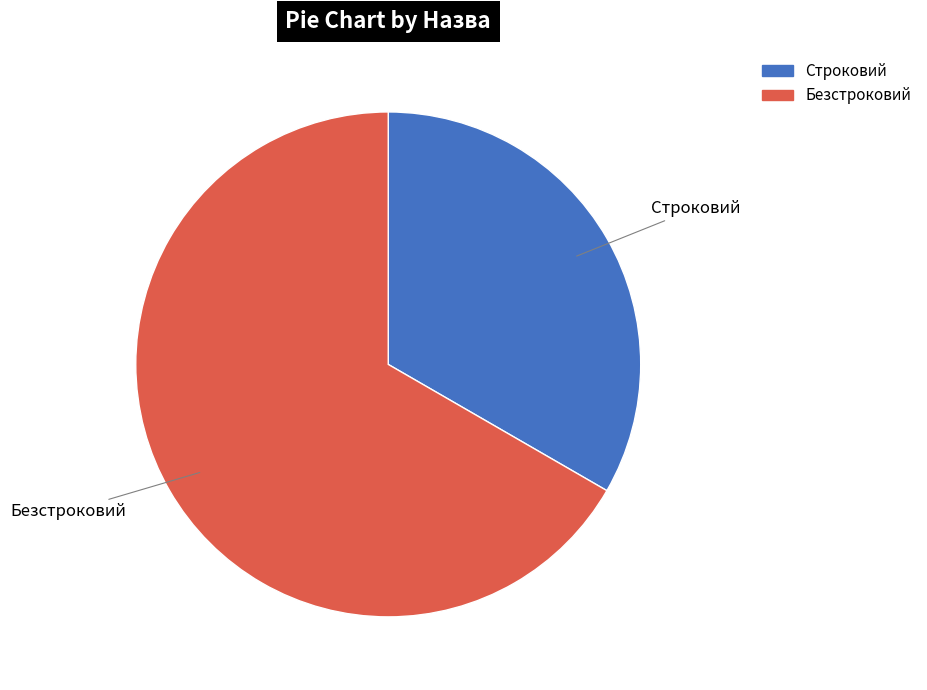

Count the number of slices in the pie.

2